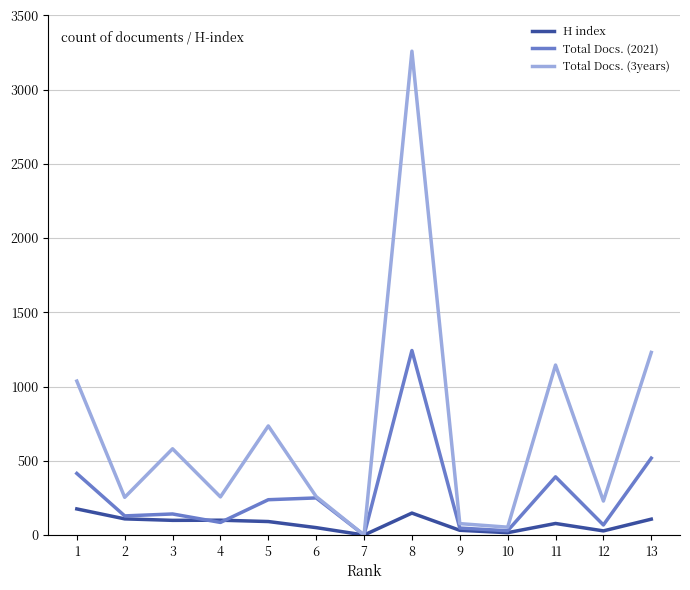

At 8, list the series in order from largest to smallest.

Total Docs. (3years), Total Docs. (2021), H index